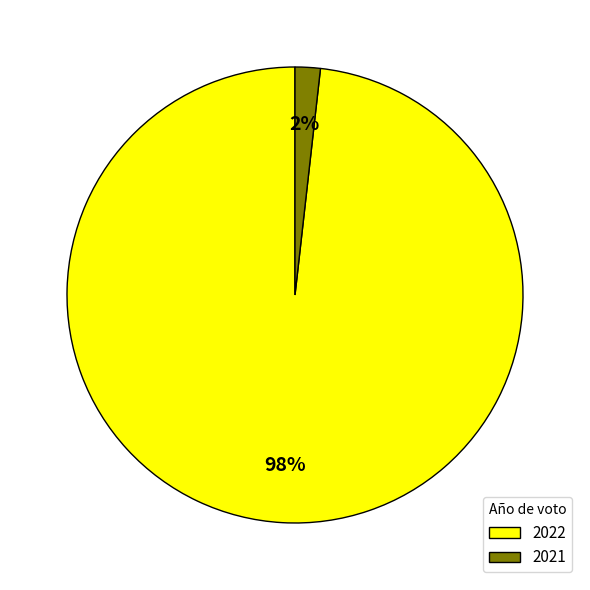

Does 2021 represent more than half of the total?

No